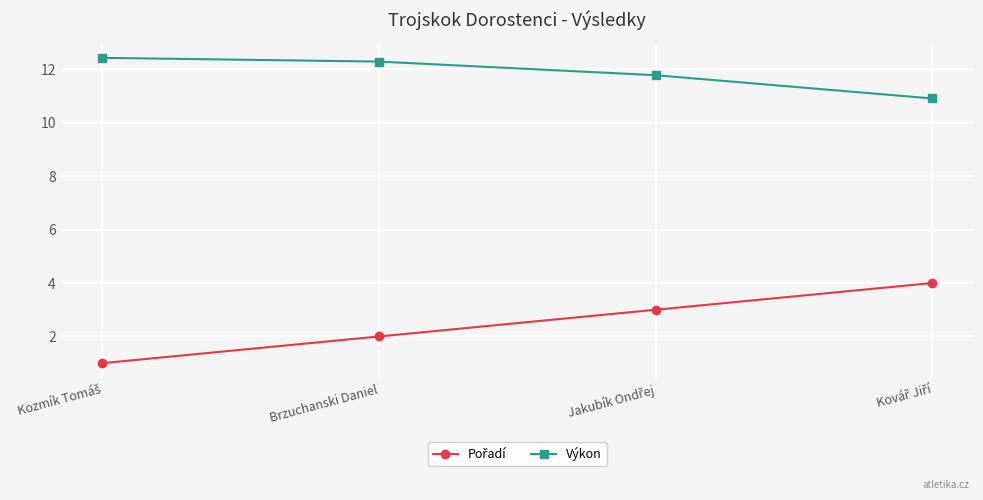

What is the label of the 3rd point from the right?

Brzuchanski Daniel